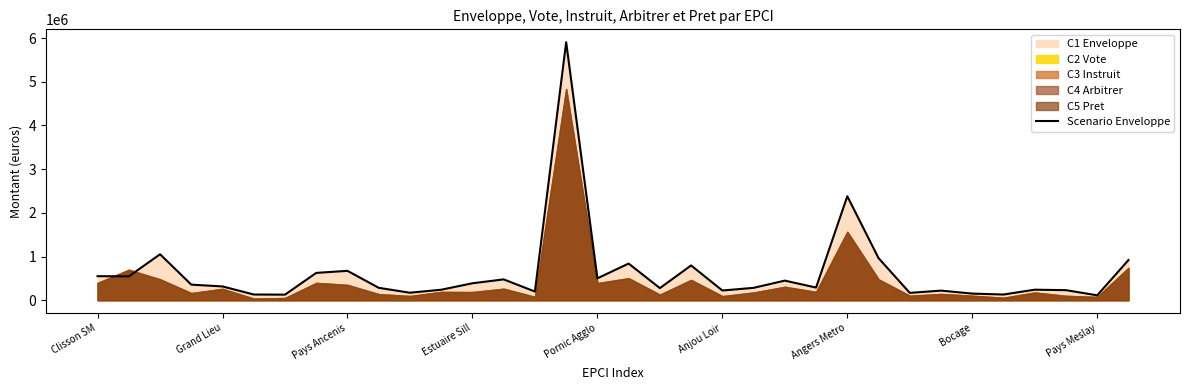

What is the smallest value displayed?

112234